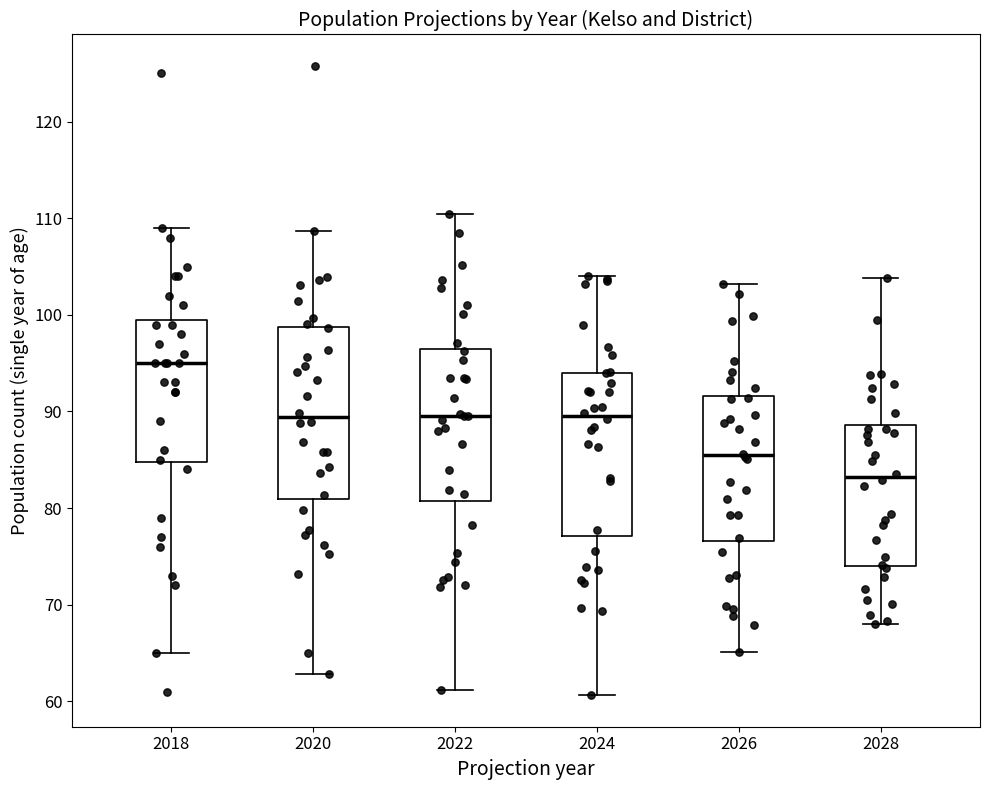

Which box's median line is the highest?

2018